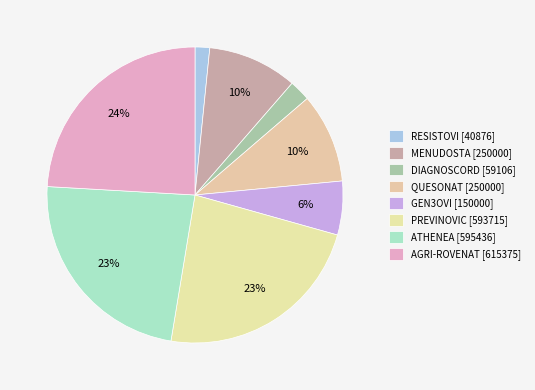

To the nearest percent, what is the average slice percentage?

12%